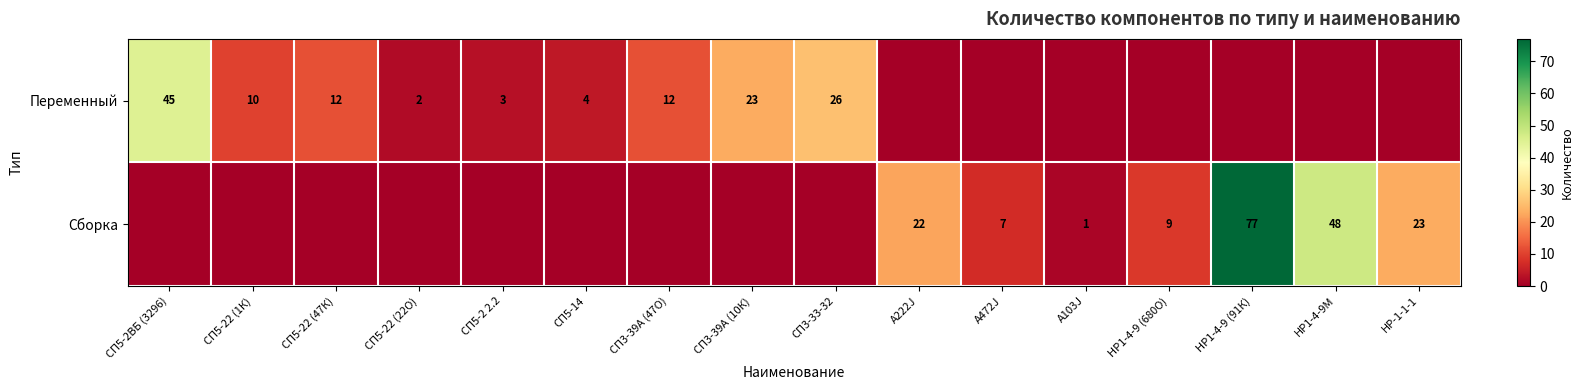

At how many categories does at least one series exceed 5?

12